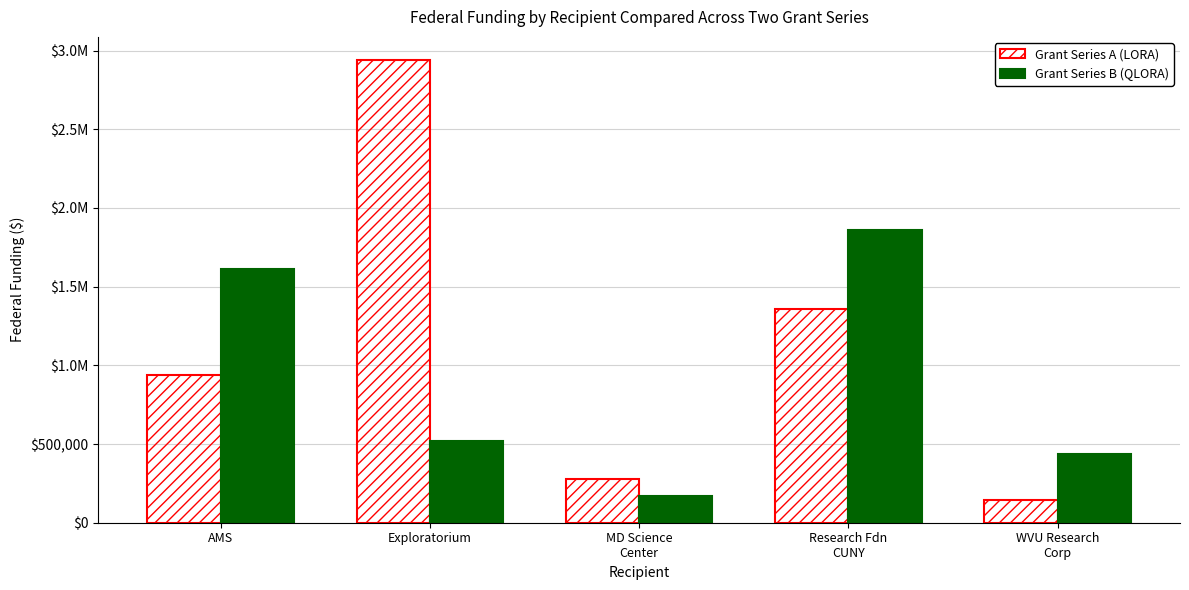

What is the value of the Grant Series B (QLORA) bar at the 5th from the left?

438870